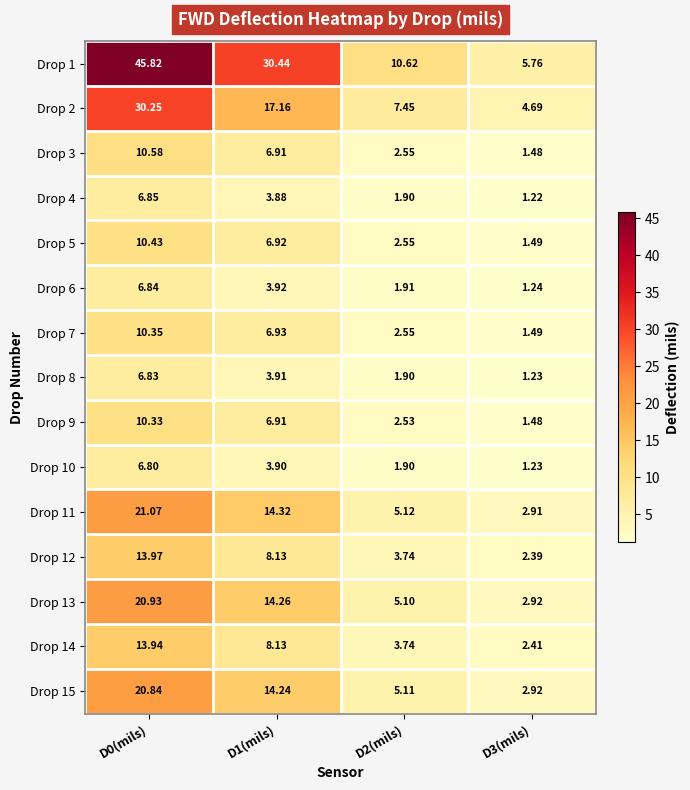

Is the value of Drop 6 at D3(mils) greater than the value of Drop 13 at D0(mils)?

No